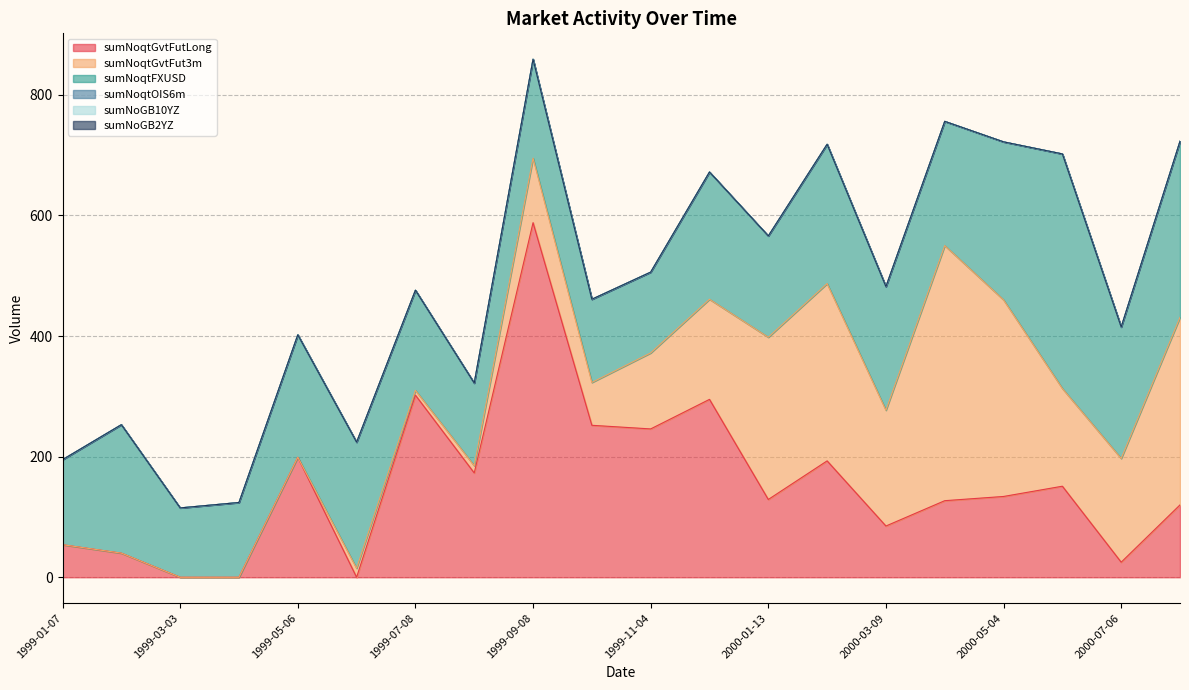

Which series has the widest spread of values?

sumNoqtGvtFutLong